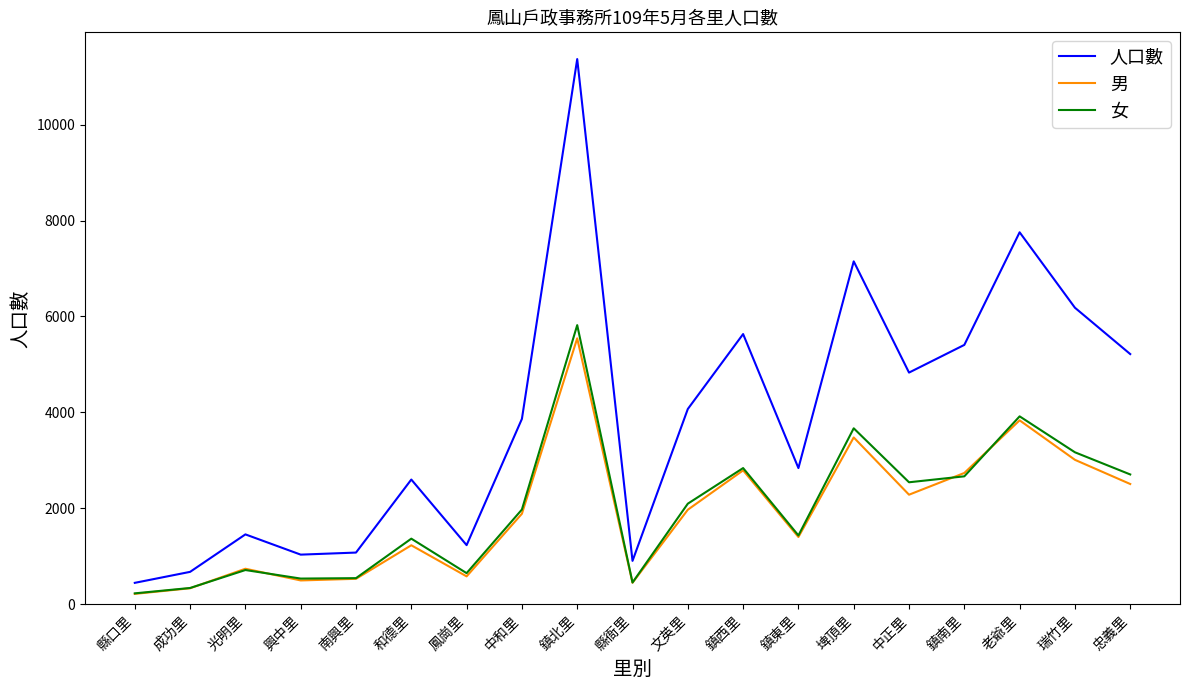

What are all the series names shown in the legend?

人口數, 男, 女